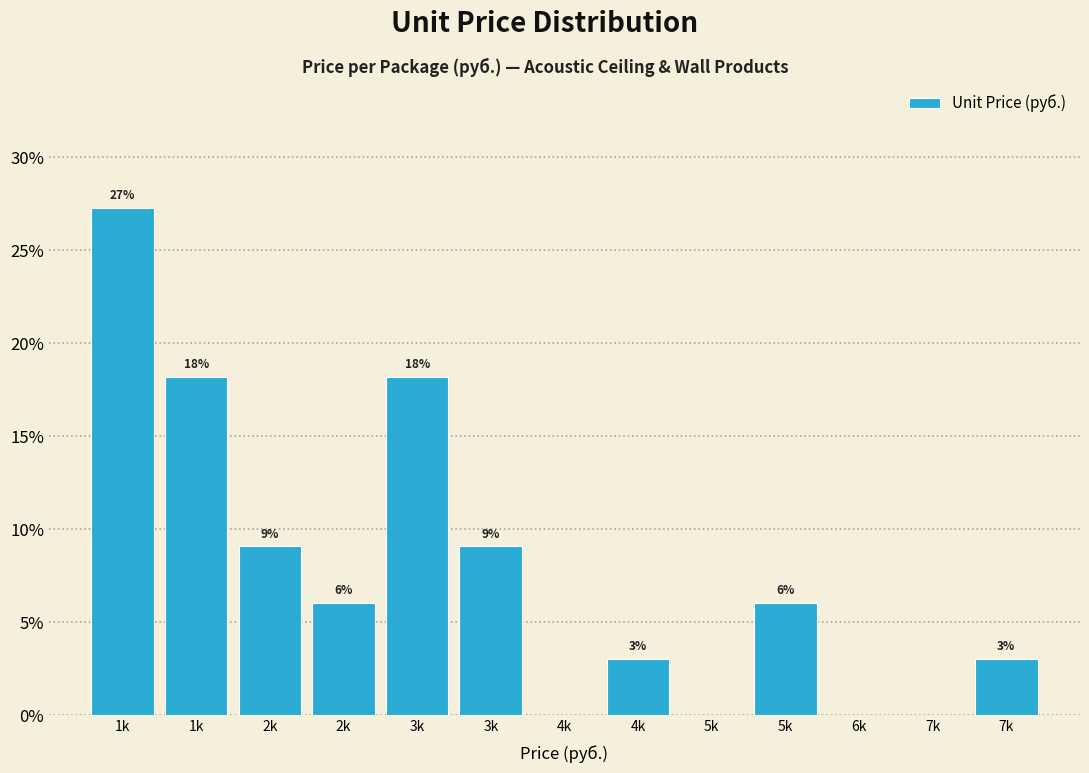

Are the bars horizontal?

No